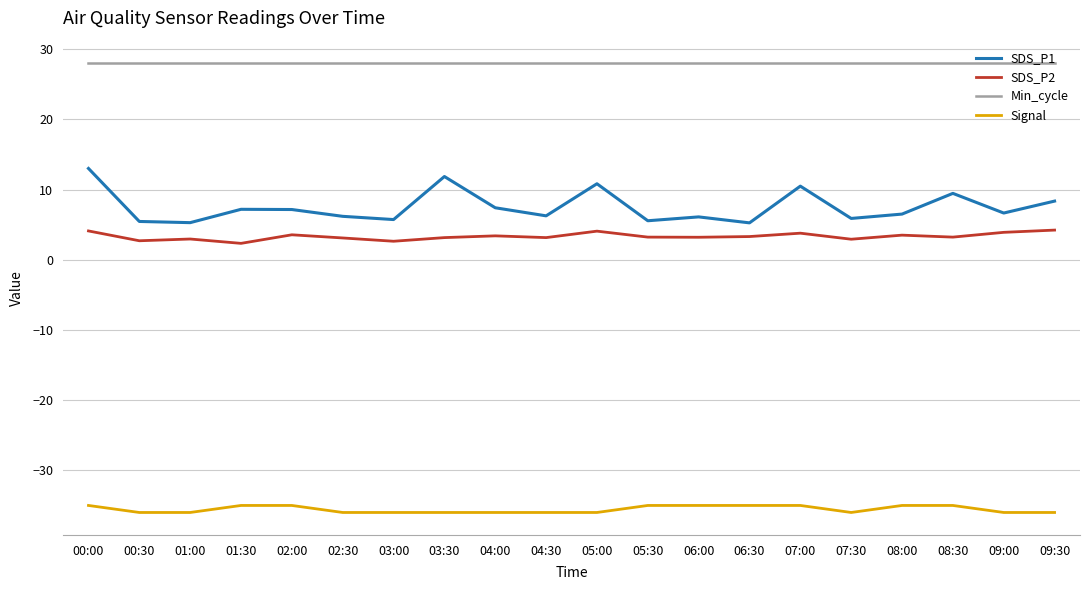

True or false: Min_cycle has a value of 28.0 at 01:30.

True